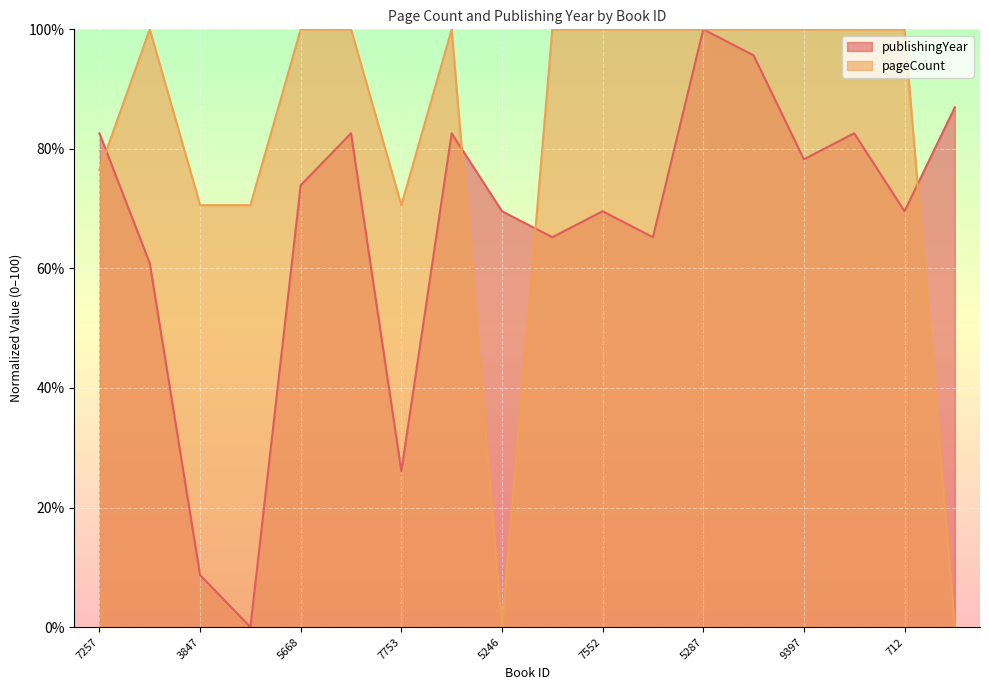

Reading left to right, what are all the values shown in this chart?

publishingYear: 82.6	60.9	8.7	0.0	73.9	82.6	26.1	82.6	69.6	65.2	69.6	65.2	100.0	95.7	78.3	82.6	69.6	87.0
pageCount: 76.5	100.0	70.6	70.6	100.0	100.0	70.6	100.0	0.0	100.0	100.0	100.0	100.0	100.0	100.0	100.0	100.0	0.0